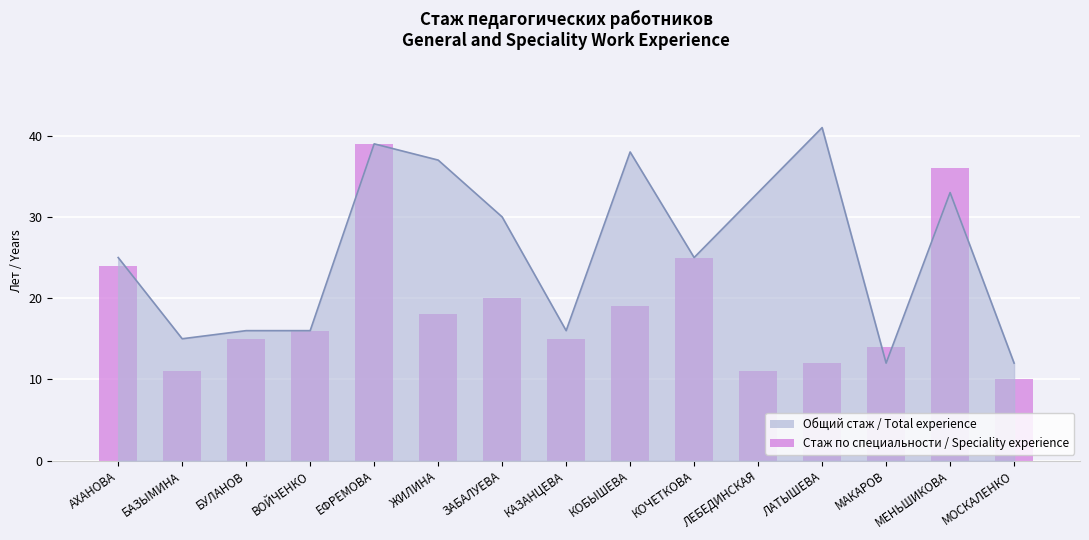

Reading right to left, list all the values displayed in this chart.

МОСКАЛЕНКО=10	МЕНЬШИКОВА=36	МАКАРОВ=14	ЛАТЫШЕВА=12	ЛЕБЕДИНСКАЯ=11	КОЧЕТКОВА=25	КОБЫШЕВА=19	КАЗАНЦЕВА=15	ЗАБАЛУЕВА=20	ЖИЛИНА=18	ЕФРЕМОВА=39	ВОЙЧЕНКО=16	БУЛАНОВ=15	БАЗЫМИНА=11	АХАНОВА=24